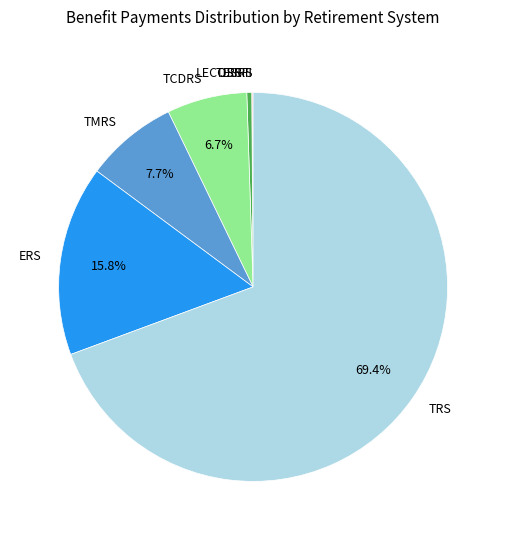

Is there any slice that represents more than half of the pie?

Yes